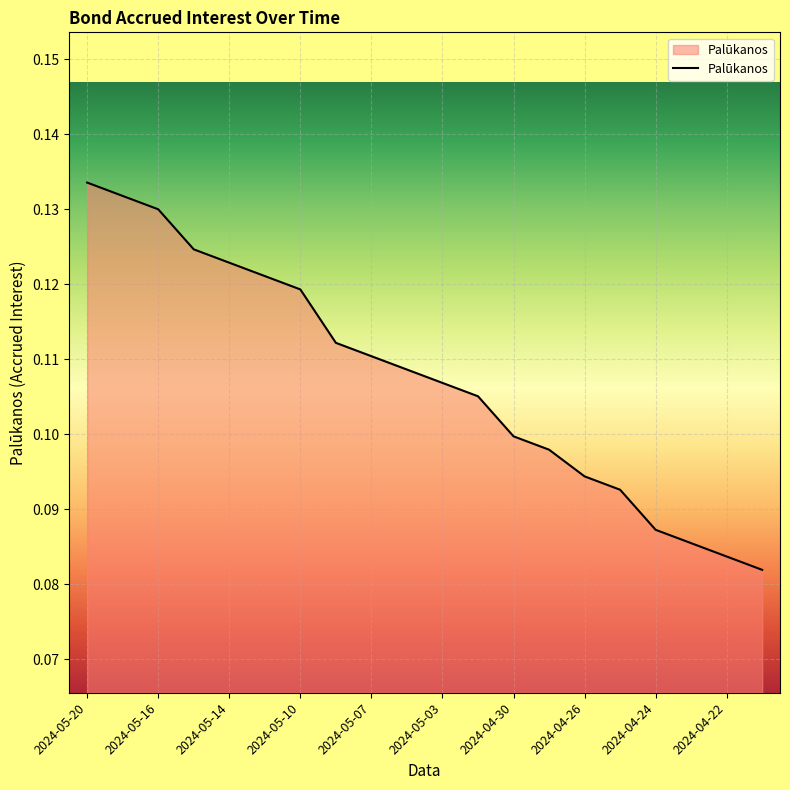

List the labels in order of value, largest first.

2024-05-20, 2024-05-17, 2024-05-16, 2024-05-15, 2024-05-14, 2024-05-13, 2024-05-10, 2024-05-08, 2024-05-07, 2024-05-06, 2024-05-03, 2024-05-02, 2024-04-30, 2024-04-29, 2024-04-26, 2024-04-25, 2024-04-24, 2024-04-23, 2024-04-22, 2024-04-19